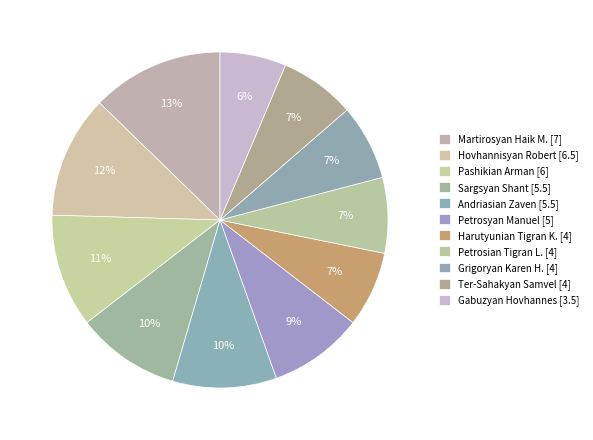

How many slices are in this pie chart?

11